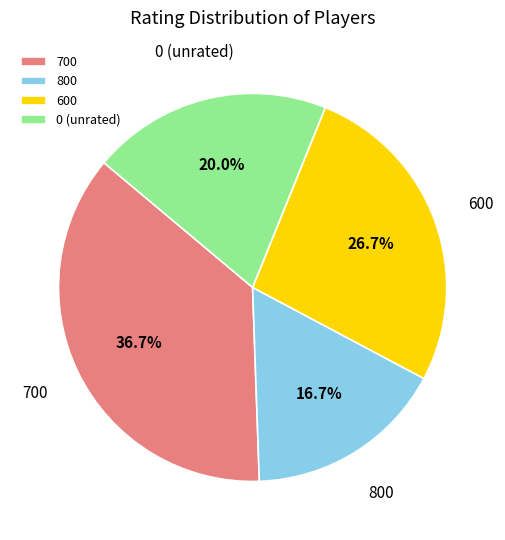

Do 600 and 800 together represent more than half of the pie?

No